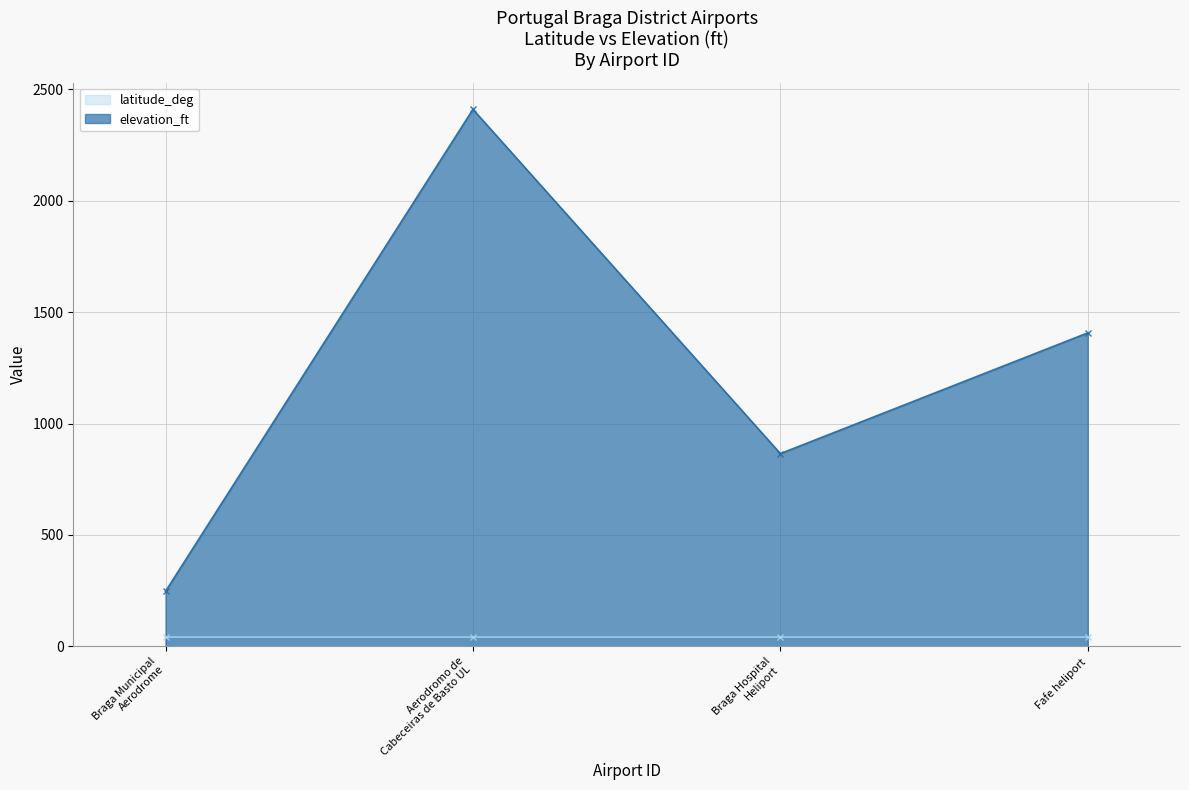

What is the value of the elevation_ft point at the 3rd from the left?

865.0